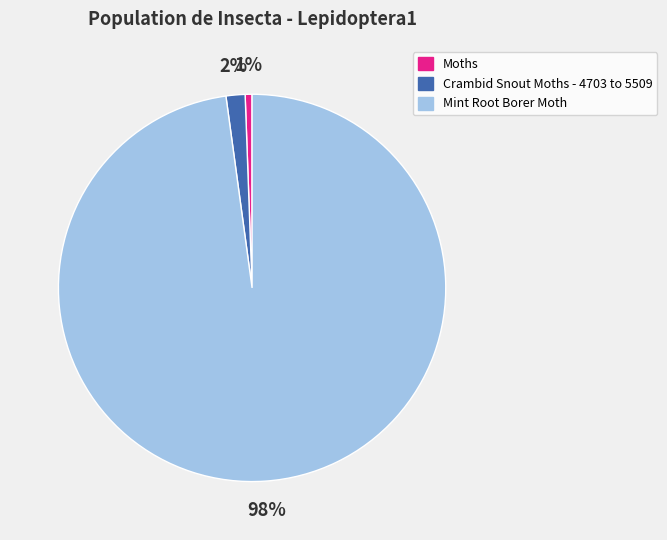

To the nearest percent, what percentage of the pie is Moths?

1%